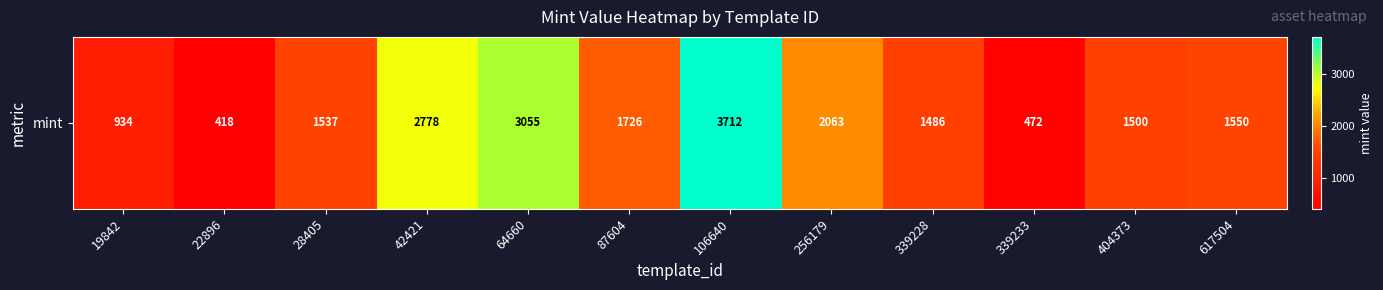

Count the number of categories in the chart.

12